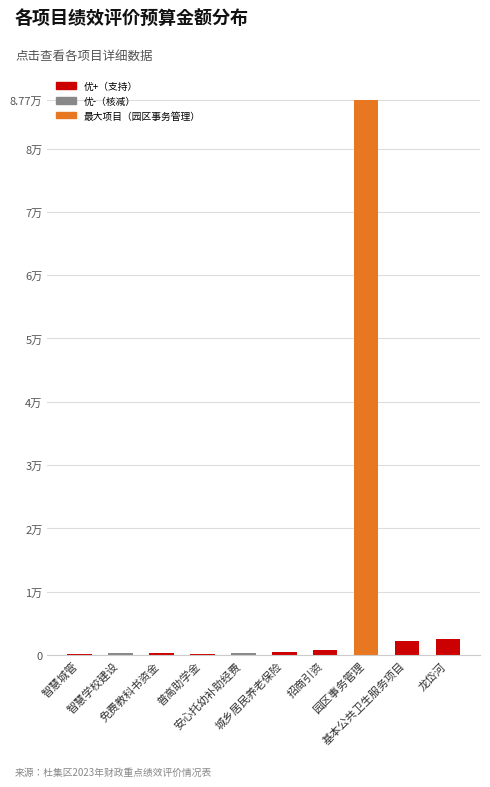

Are the bars horizontal?

No